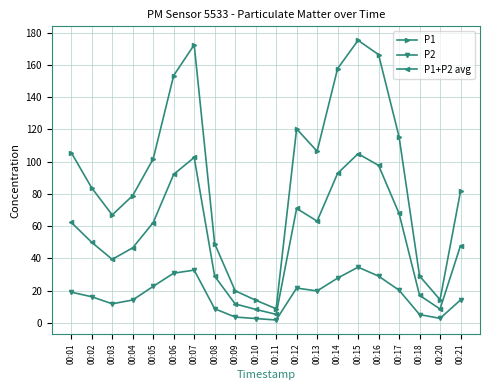

What is the difference between the maximum and minimum values in the P1 series?

166.7